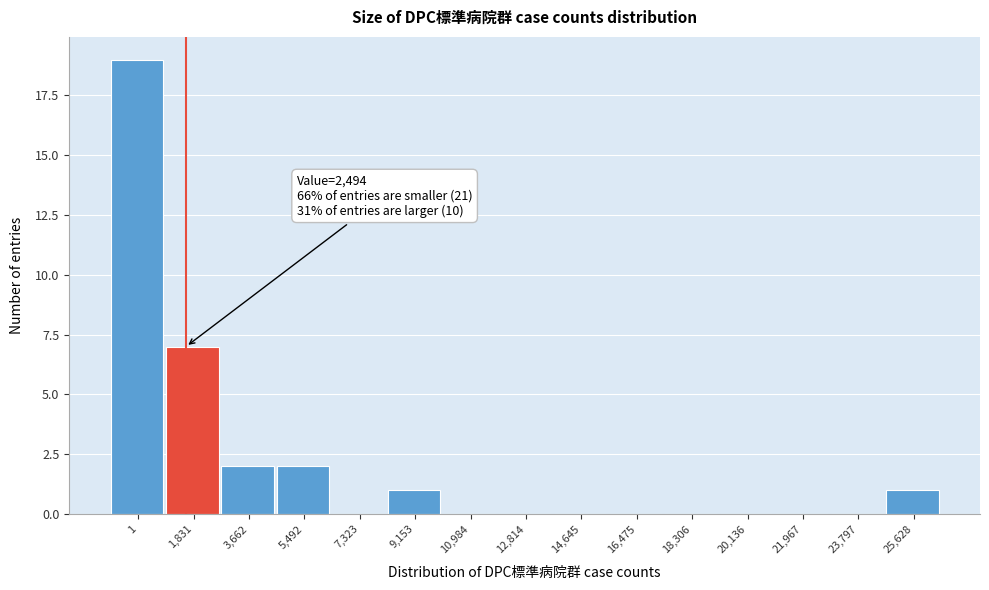

Reading left to right, list all the values displayed in this chart.

1=19	1,831=7	3,662=2	5,492=2	7,323=0	9,153=1	10,984=0	12,814=0	14,645=0	16,475=0	18,306=0	20,136=0	21,967=0	23,797=0	25,628=1